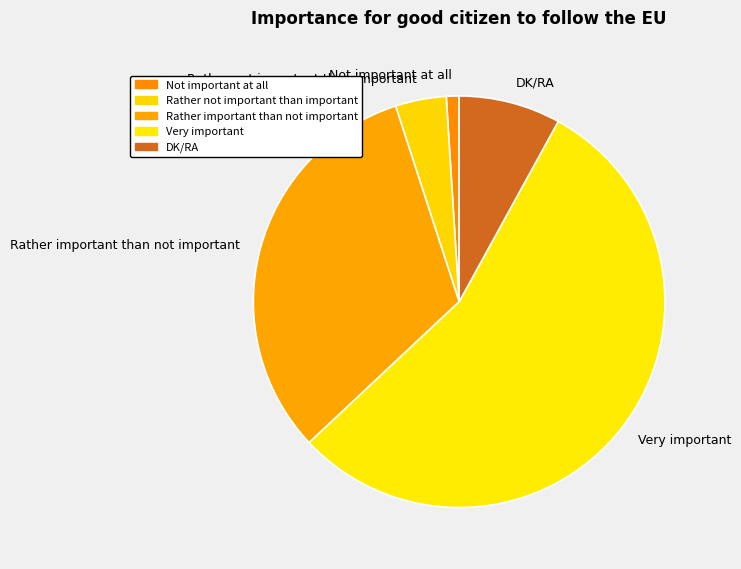

How many slices are in this pie chart?

5